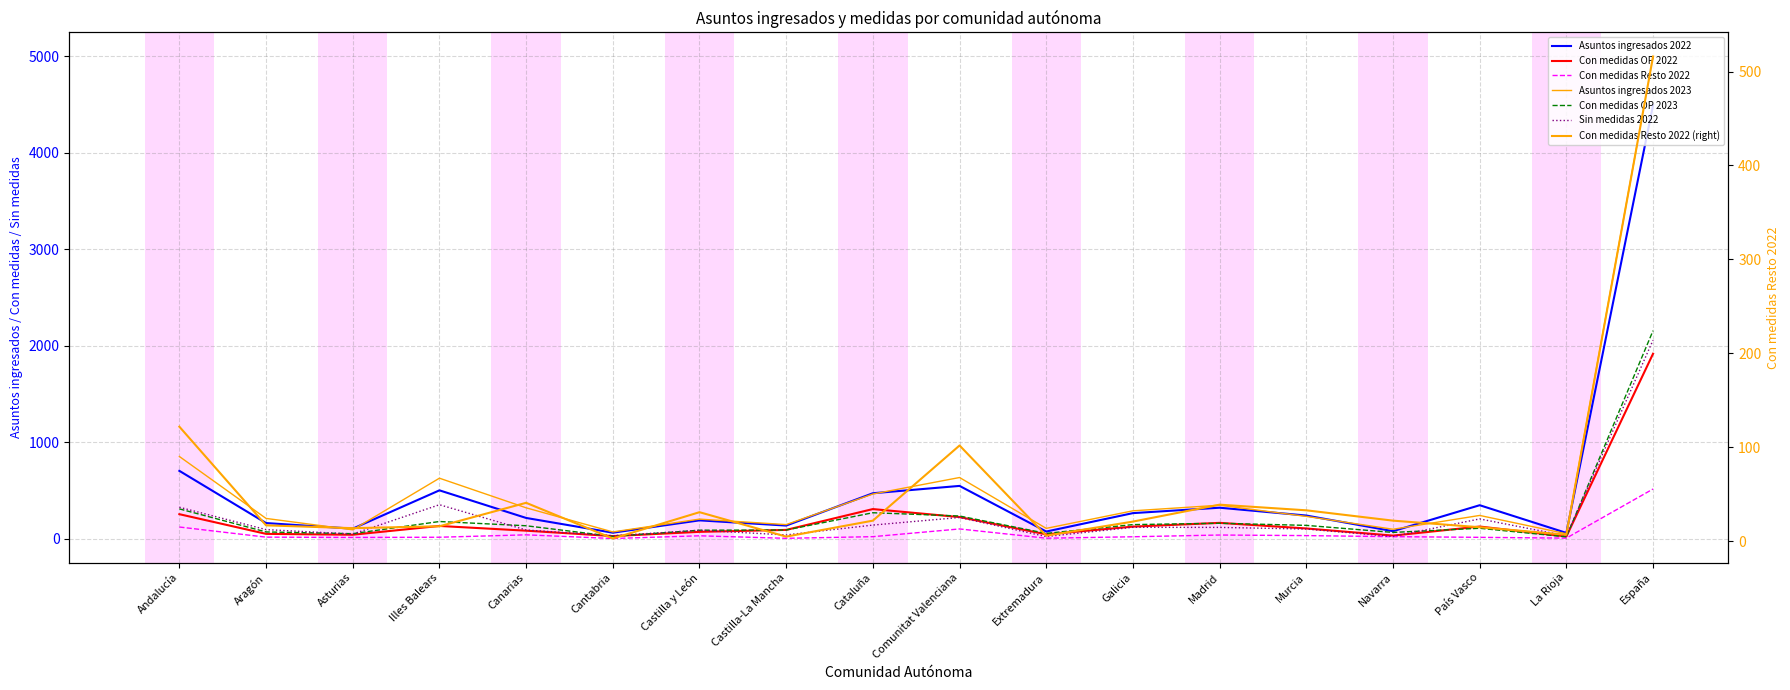

Reading left to right, what are all the values shown in this chart?

Asuntos ingresados 2022: 704	163	105	502	216	63	191	137	472	548	75	266	322	241	79	348	61	4493
Con medidas OP 2022: 255	51	42	133	84	28	72	92	308	225	46	126	165	107	33	127	24	1918
Con medidas Resto 2022: 122	17	14	16	41	3	31	5	22	102	6	21	39	33	22	15	7	516
Asuntos ingresados 2023: 853	211	93	628	321	71	204	147	464	635	108	290	348	232	99	242	52	4998
Con medidas OP 2023: 310	71	53	179	135	25	89	91	270	236	56	147	161	139	66	109	20	2157
Sin medidas 2022: 327	95	49	353	91	32	88	40	142	221	23	119	118	101	24	206	30	2059